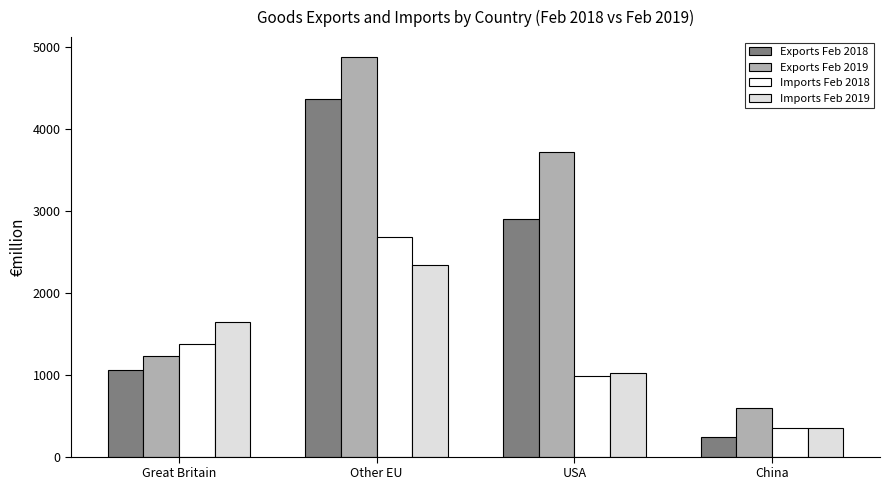

What is the difference between the second highest and second lowest values in the Imports Feb 2018 series?

391.3